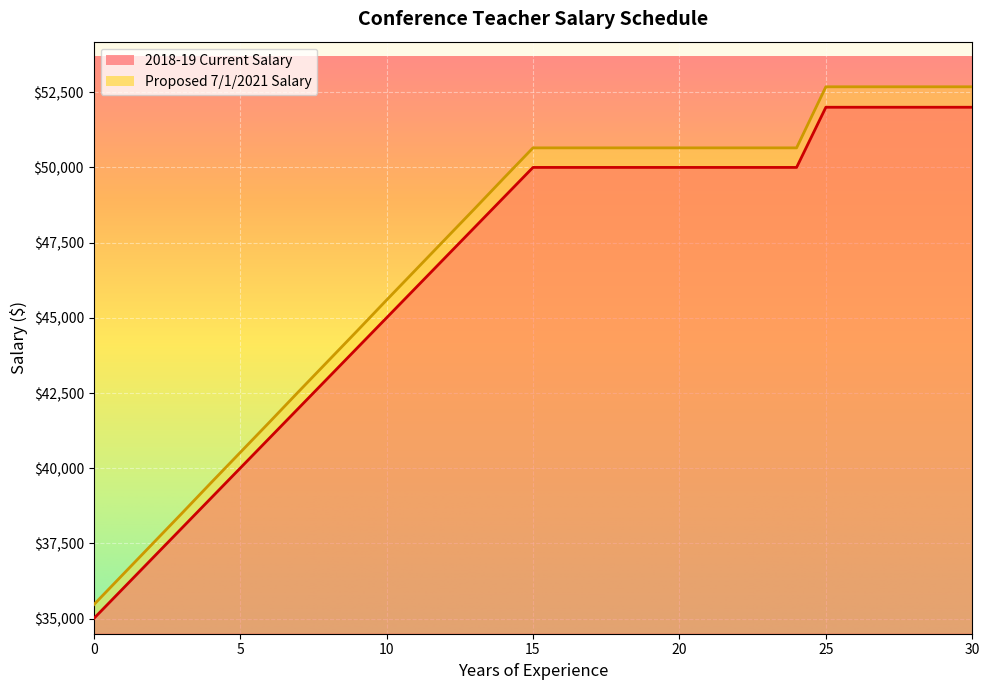

What is the total value across all series at 6?

82530